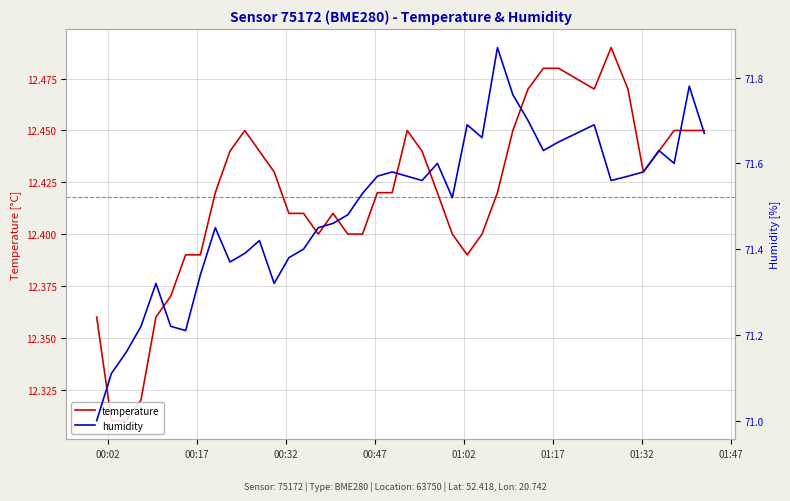

Is it true that temperature equals 18.0 at 00:17?

False